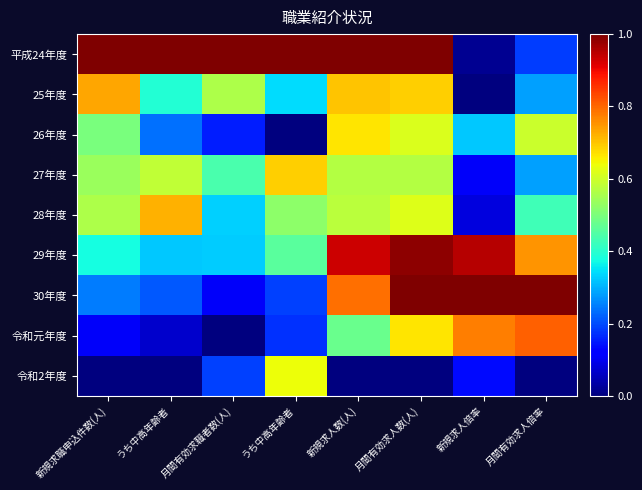

Which category has the highest value across all series?

新規求職申込件数(人)